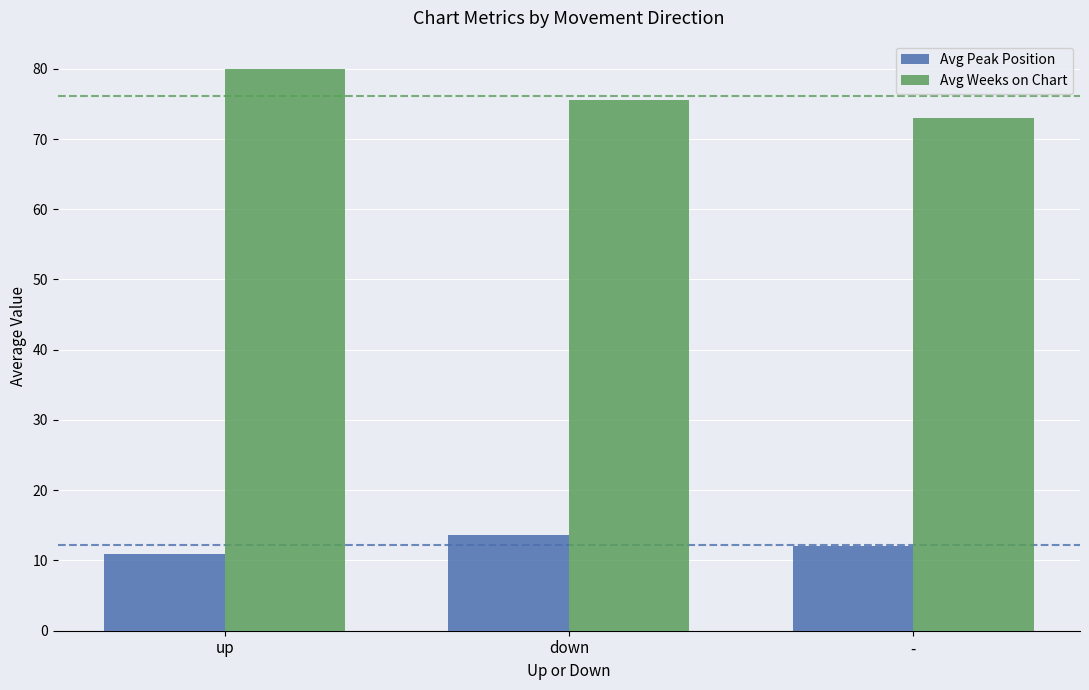

What is the total value across all series at up?

90.9